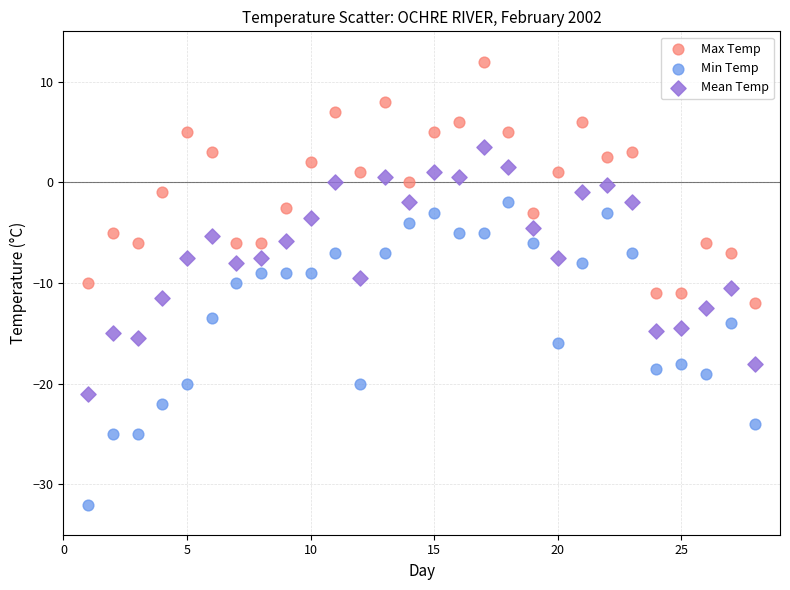

What is the X range (max minus min) for the scatter plot?

27.0